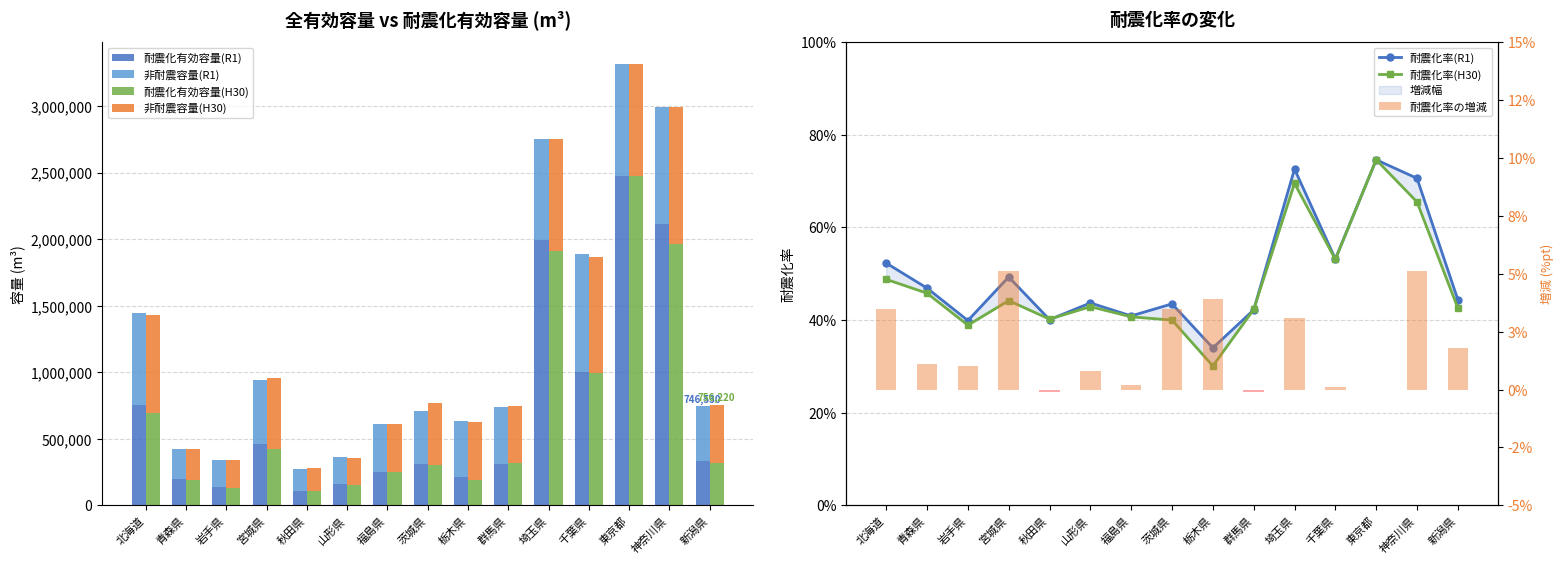

True or false: 耐震化有効容量(R1) has a value of 359413 at 北海道.

False